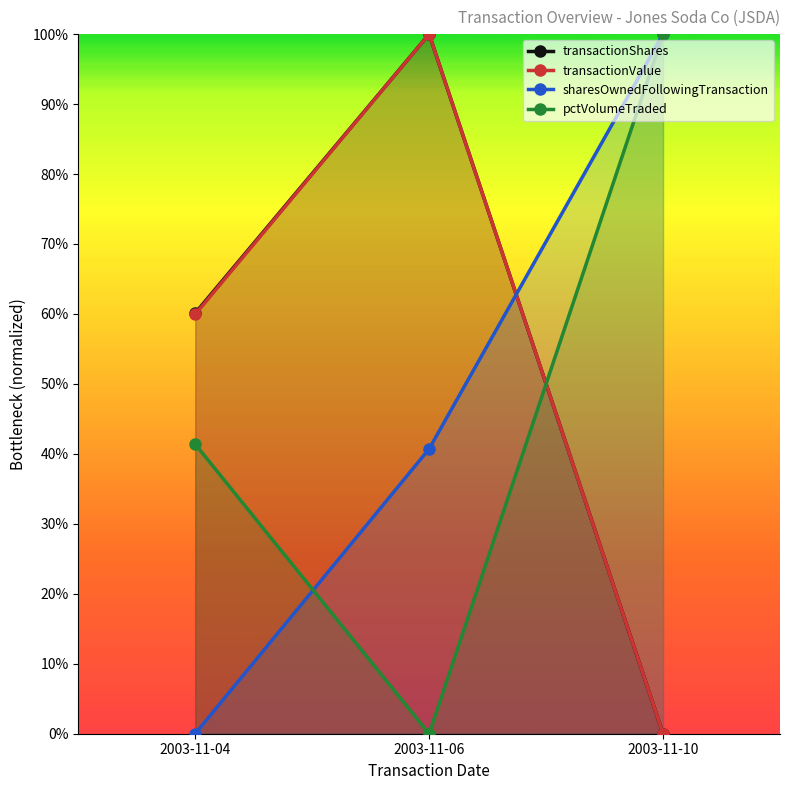

List the series in order of their peak value, lowest first.

transactionShares, transactionValue, sharesOwnedFollowingTransaction, pctVolumeTraded